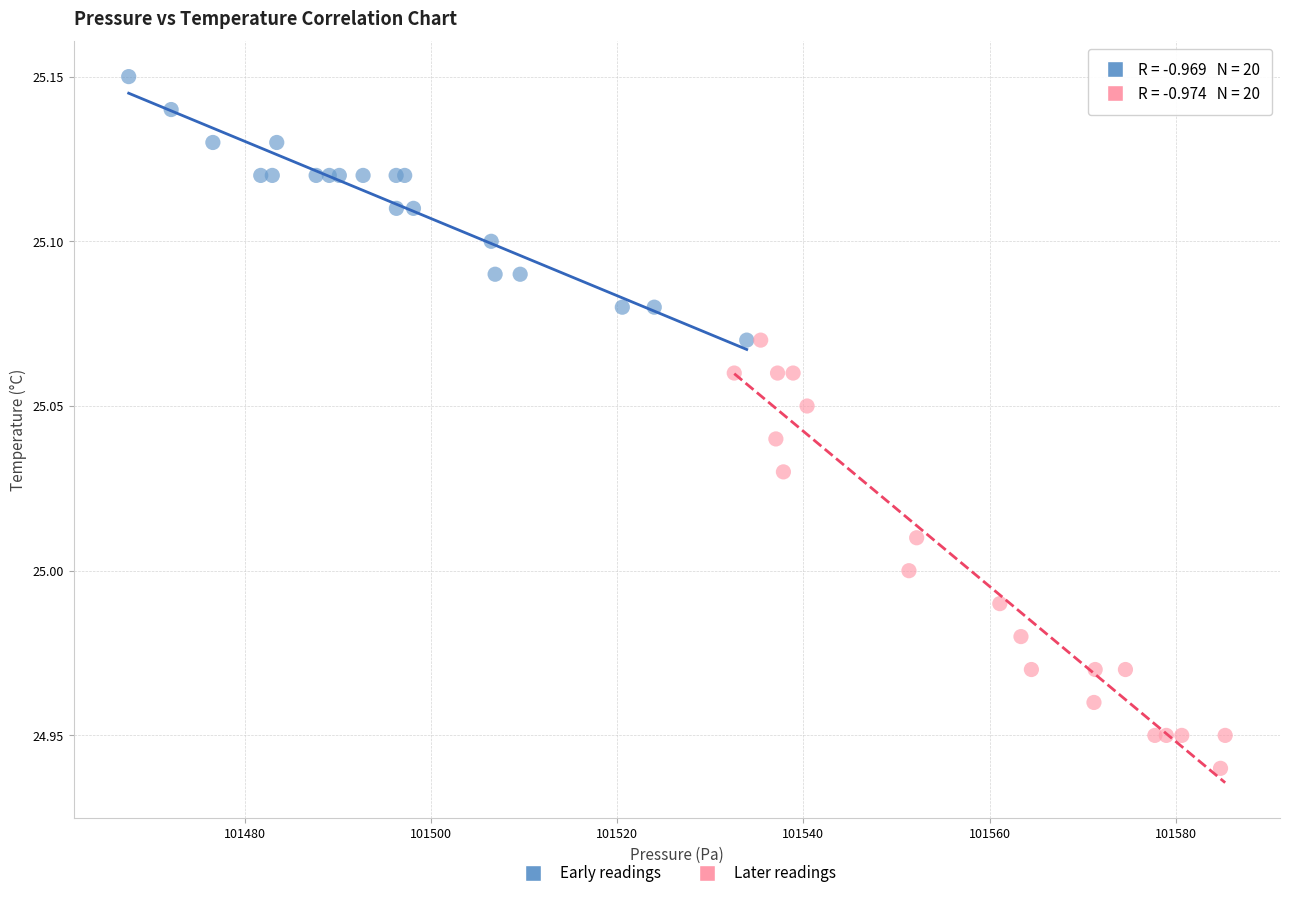

Which series has the largest Y range (max minus min)?

Later readings